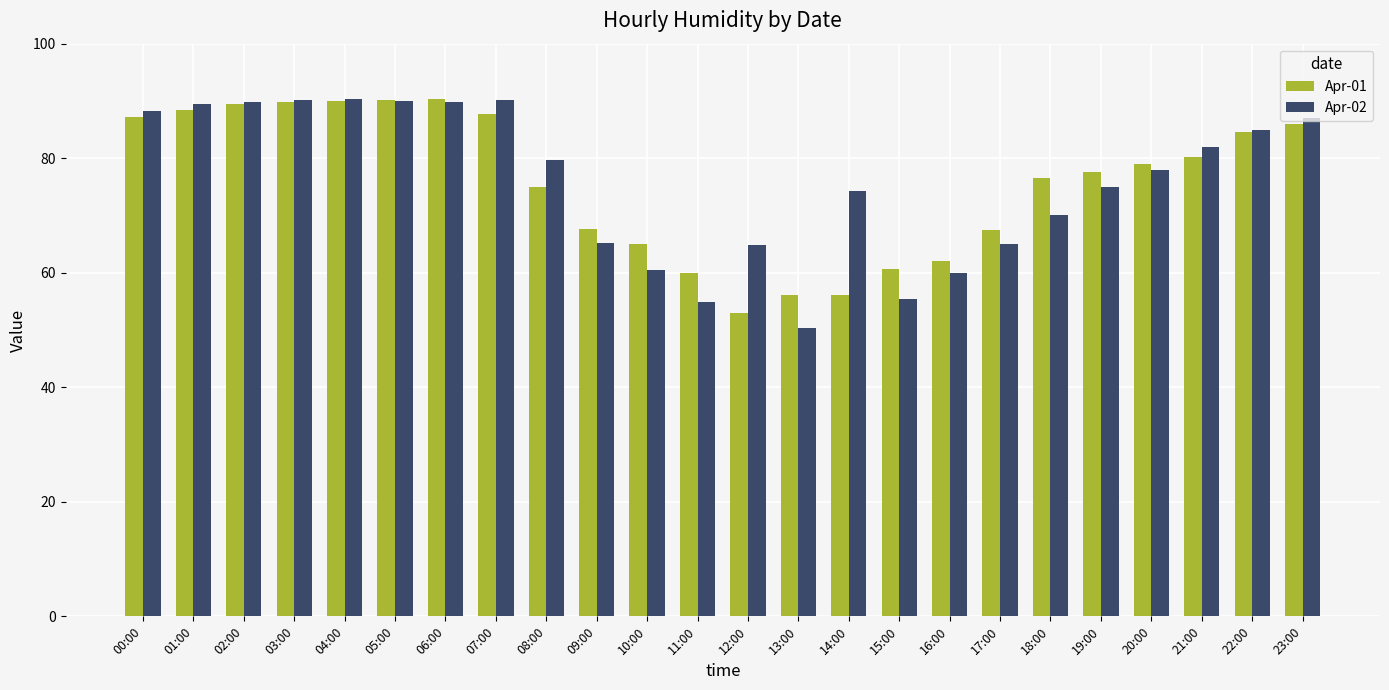

What is the difference between the maximum and minimum values in the Apr-01 series?

37.4